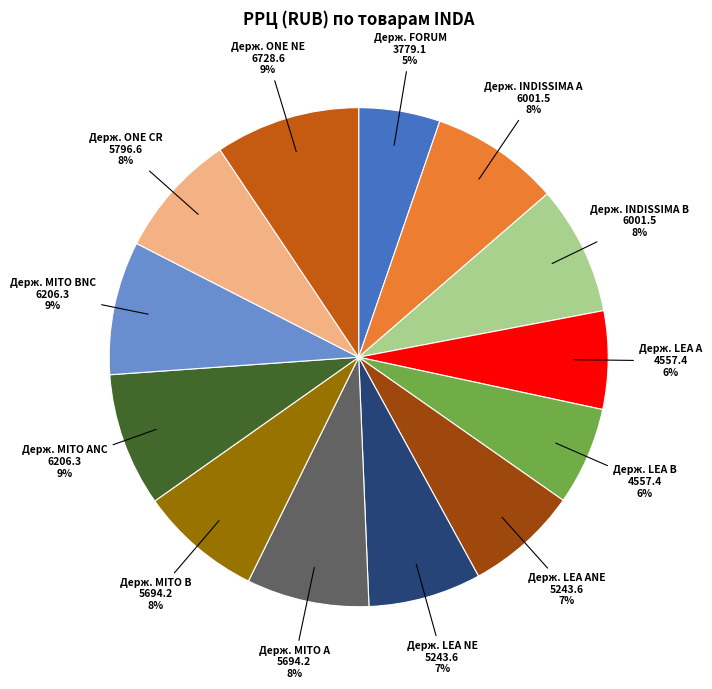

To the nearest percent, what is the average slice percentage?

8%